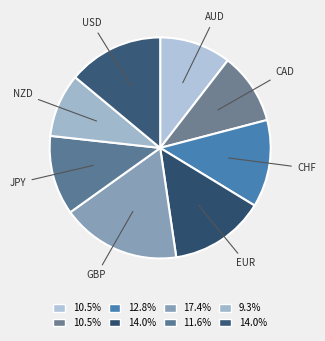

How many slices are in this pie chart?

8